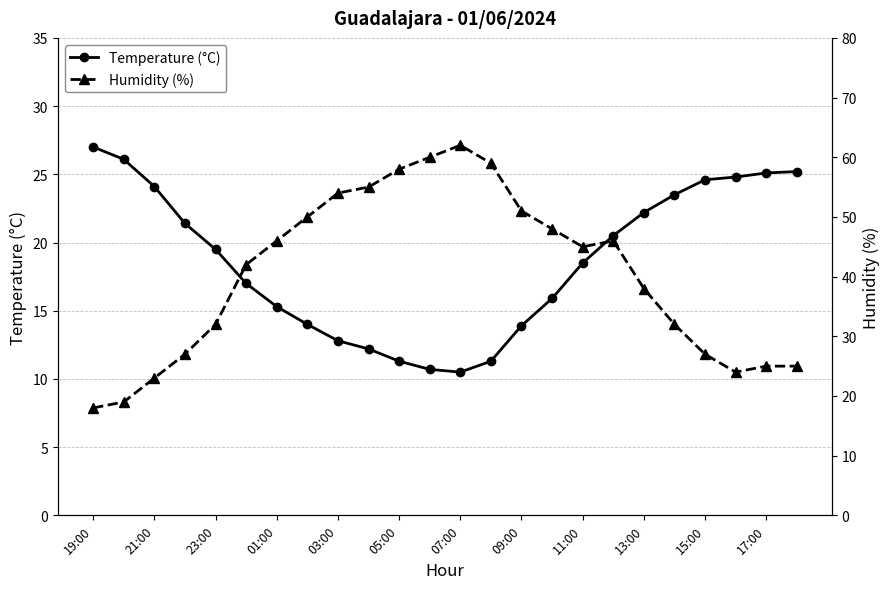

True or false: Temperature (°C) has a value of 24.6 at 01:00.

False